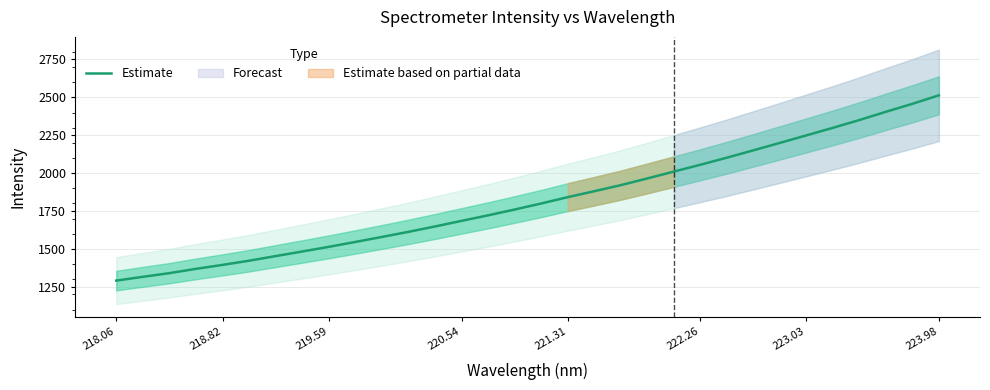

At which label does Estimate reach its peak?

223.98